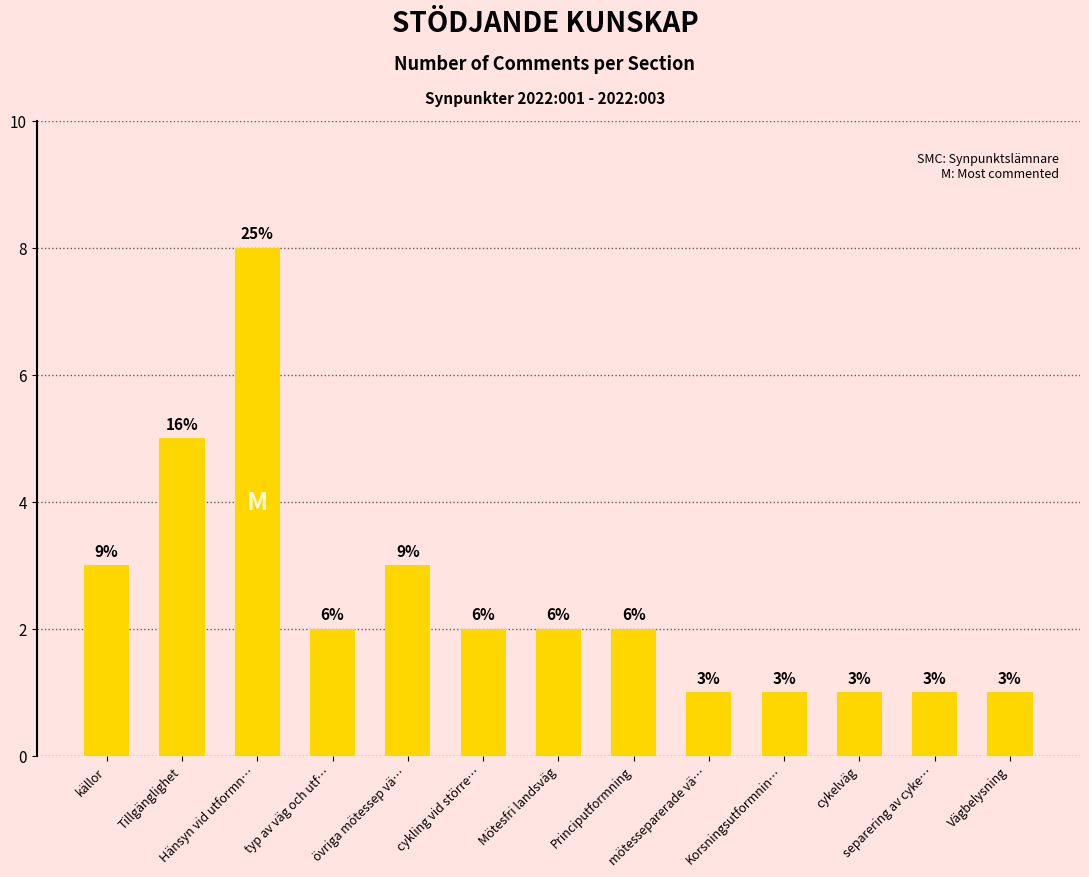

What is the ratio of the value at övriga mötessep vä… to the value at cykelväg?

3.0